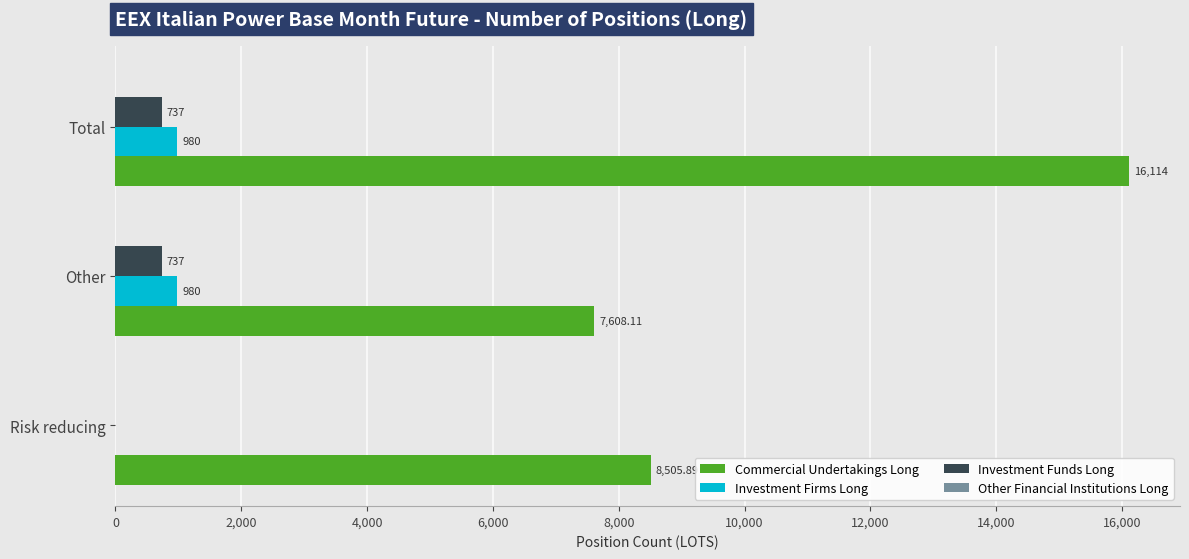

At which label is Investment Firms Long closest to 490?

Risk reducing